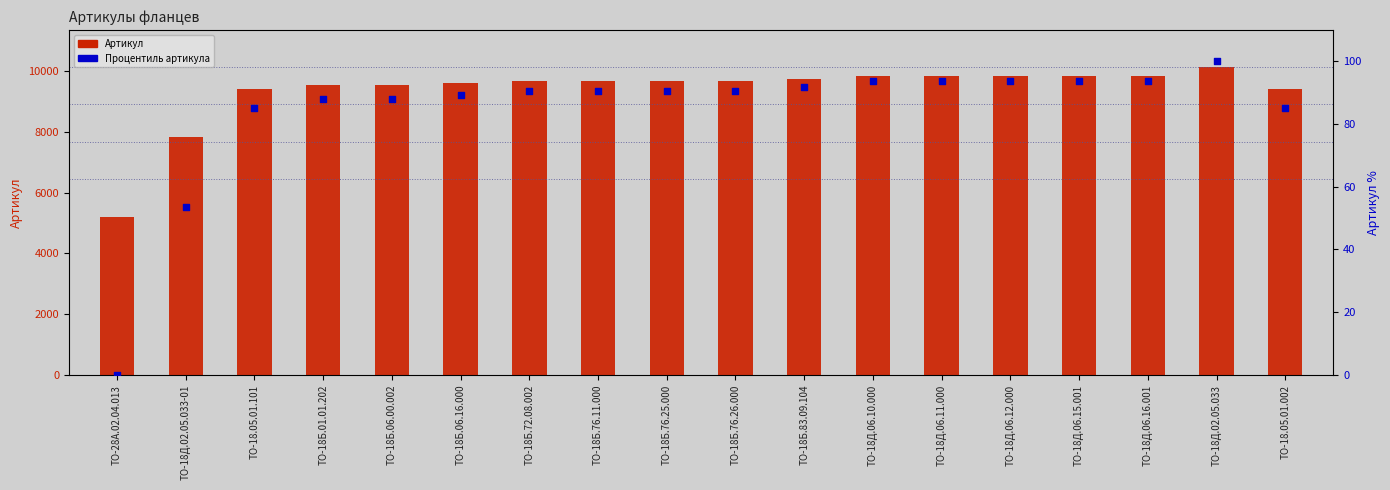

Is the value of Артикул at ТО-18Д.06.11.000 greater than the value of Процентиль артикула at ТО-28А.02.04.013?

Yes